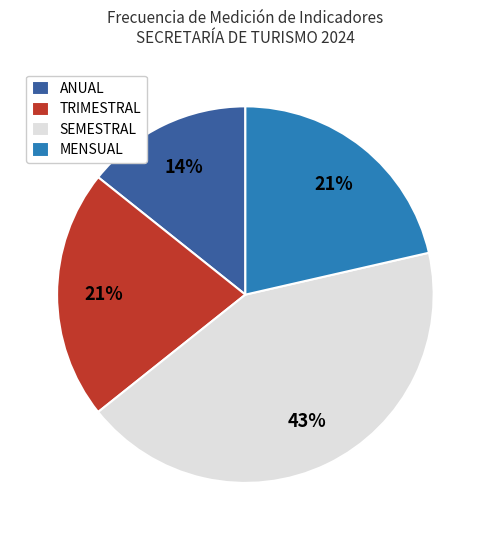

To the nearest percent, what is the average slice percentage?

25%